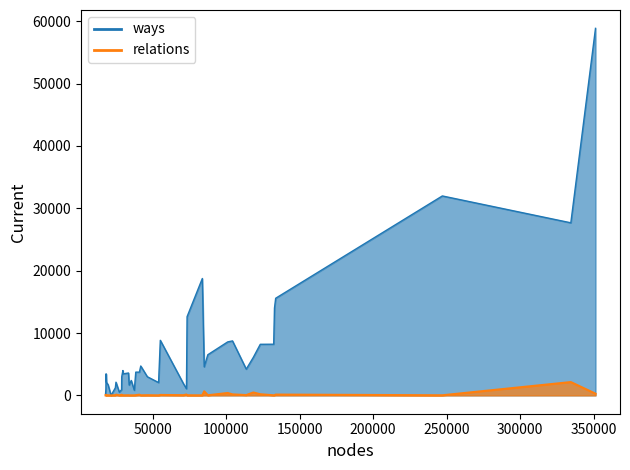

True or false: relations and ways intersect in this chart.

False